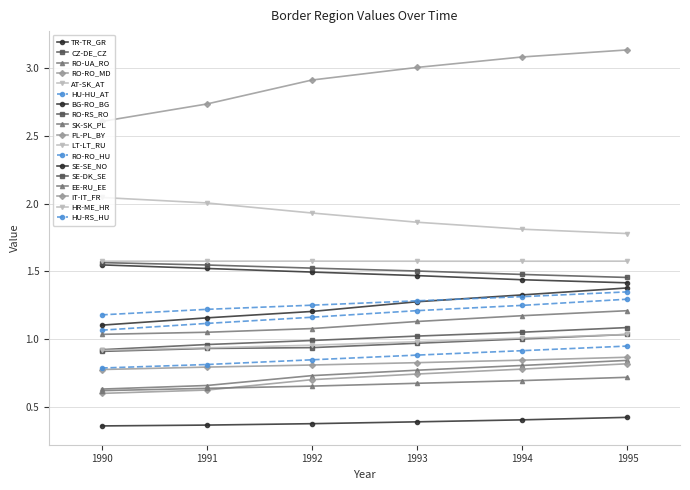

Is this an area chart (filled region under the line)?

No